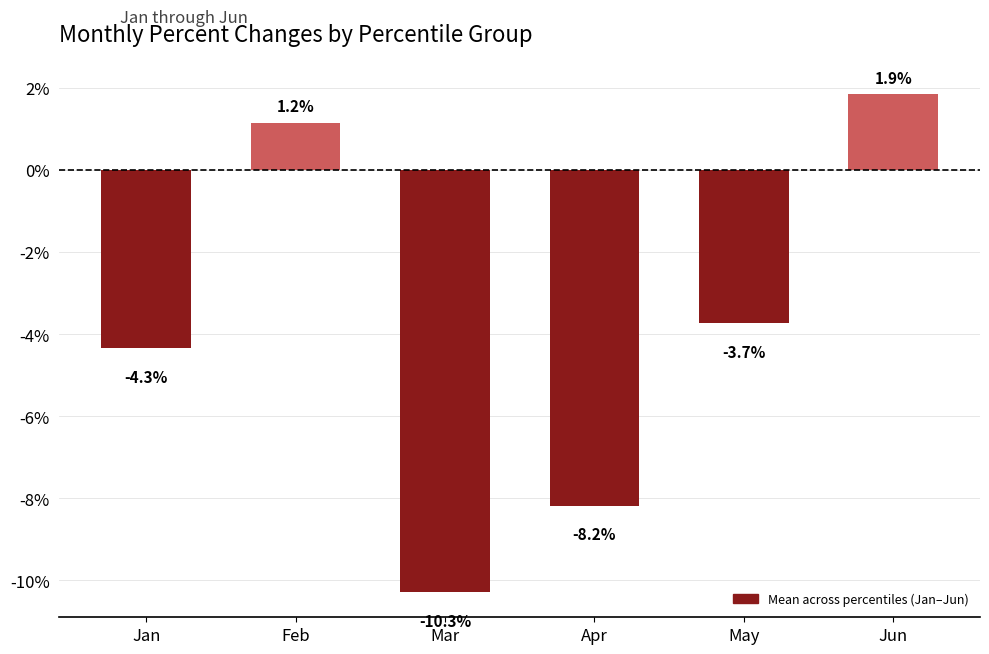

List the labels in order of value, smallest first.

Mar, Apr, Jan, May, Feb, Jun